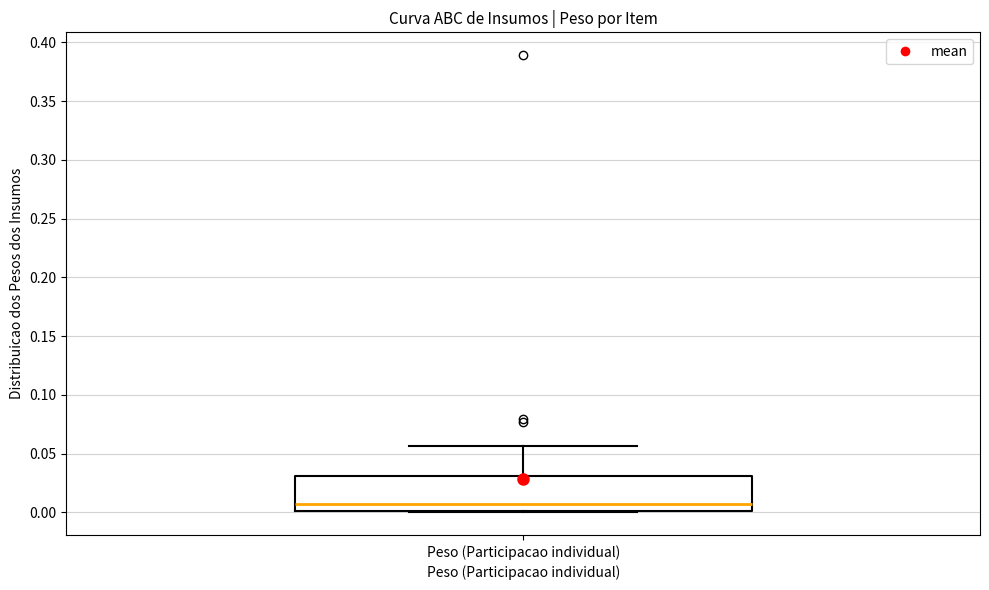

Where does the upper whisker of the box for Peso (Participacao individual) end on the y-axis? The values are not printed on the chart, so give them approximately, as read against the axis.

0.055